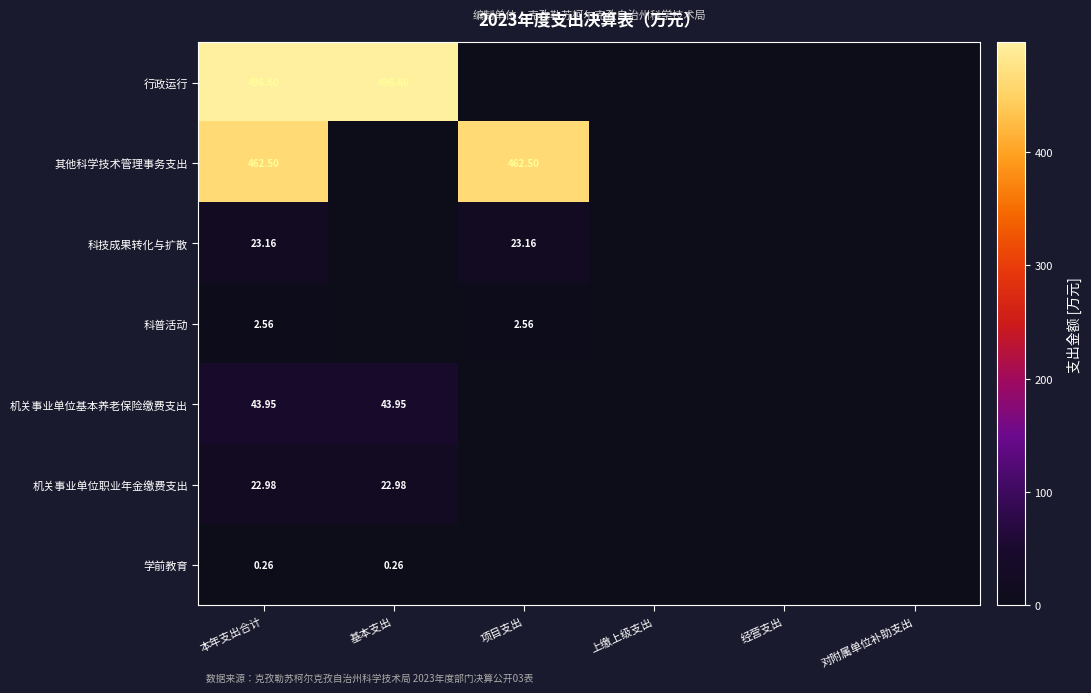

Is it true that 行政运行 equals -342.9 at 上缴上级支出?

False